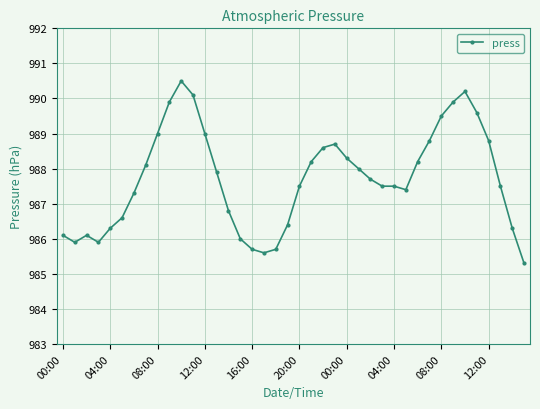

What is the greatest value displayed?

990.5